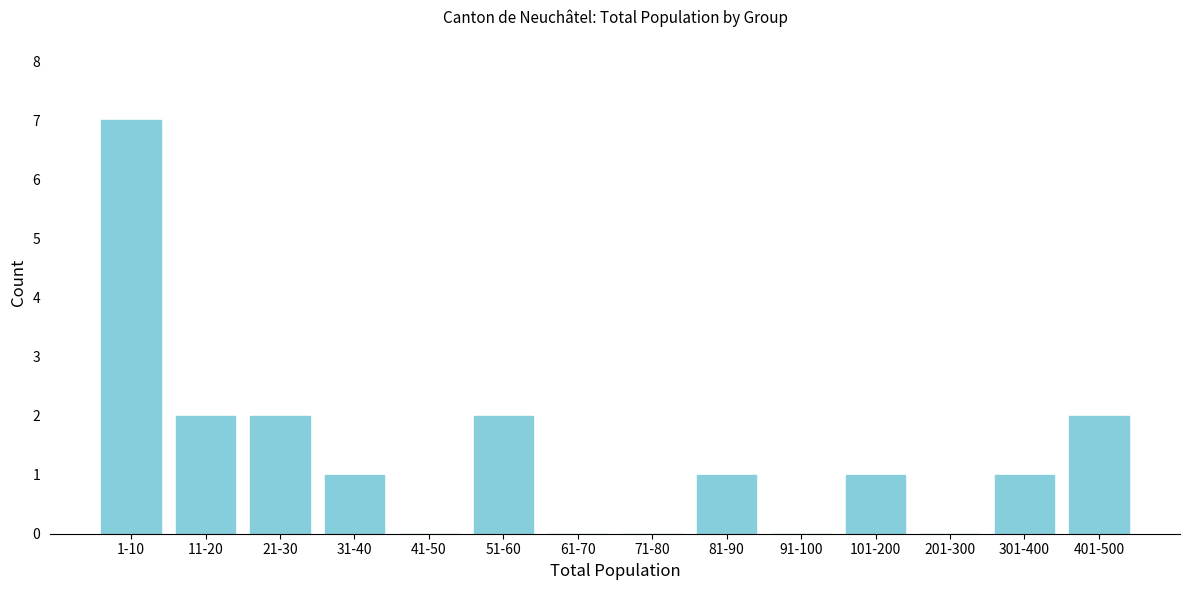

Reading right to left, extract all data points from this chart.

401-500=2	301-400=1	201-300=0	101-200=1	91-100=0	81-90=1	71-80=0	61-70=0	51-60=2	41-50=0	31-40=1	21-30=2	11-20=2	1-10=7